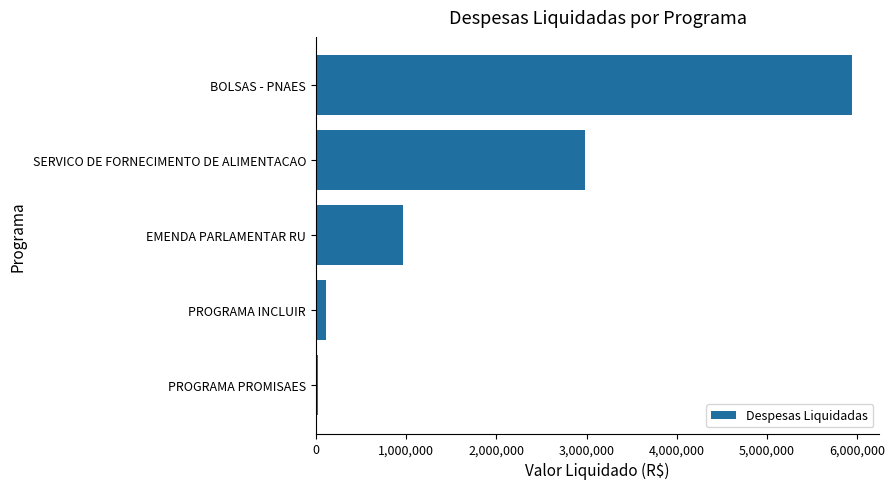

What is the greatest value displayed?

5946648.9